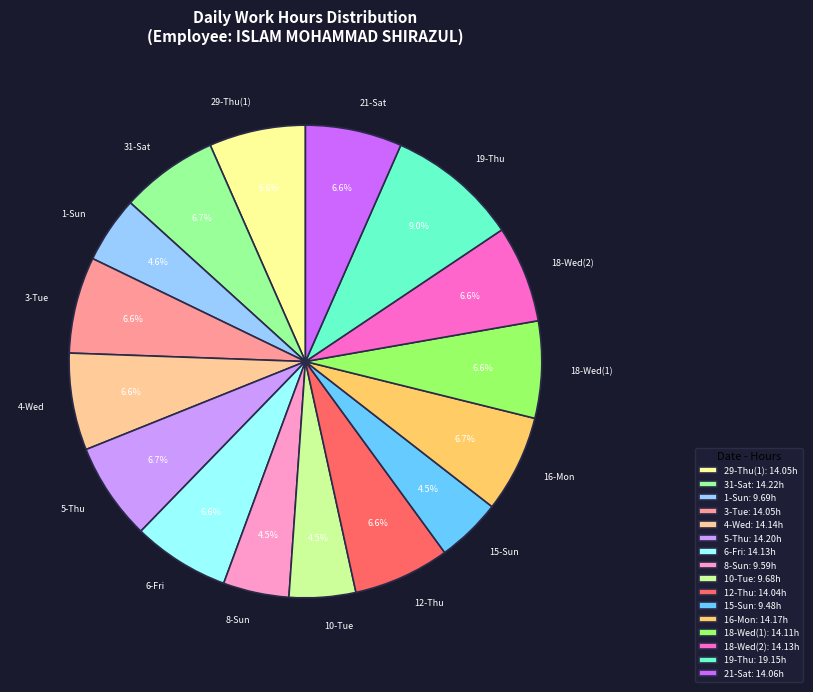

Is 18-Wed(1) the majority of the pie?

No